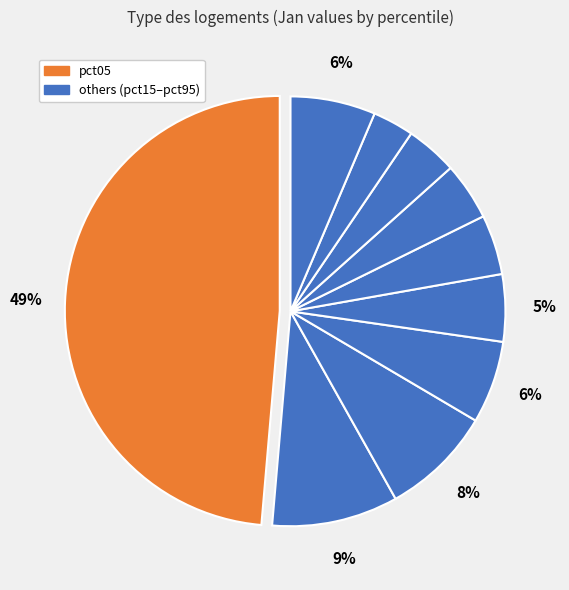

Rank the categories by value from lowest to highest.

pct85, pct75, pct65, pct55, pct45, pct35, pct95, pct25, pct15, pct05